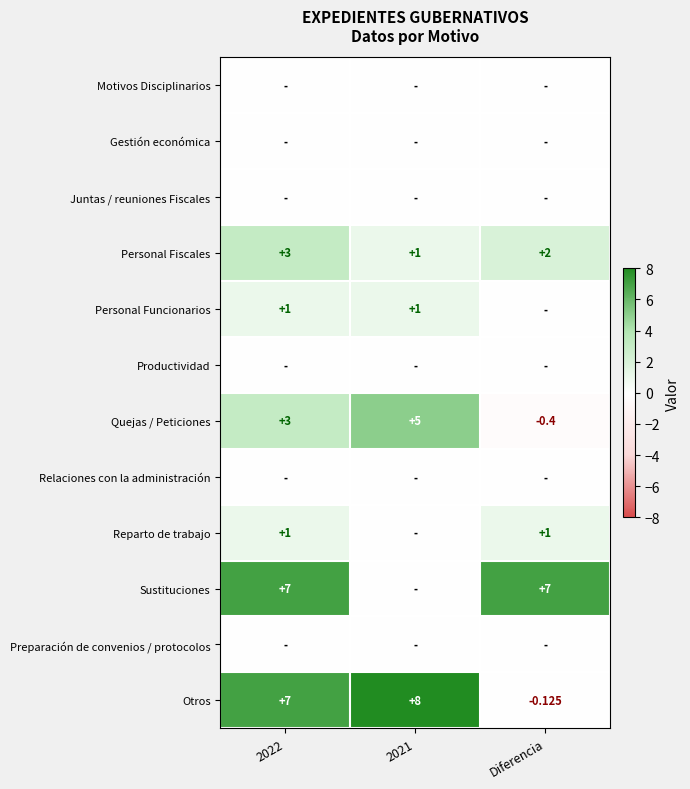

What is the difference between the Reparto de trabajo values at Diferencia and 2021?

1.0